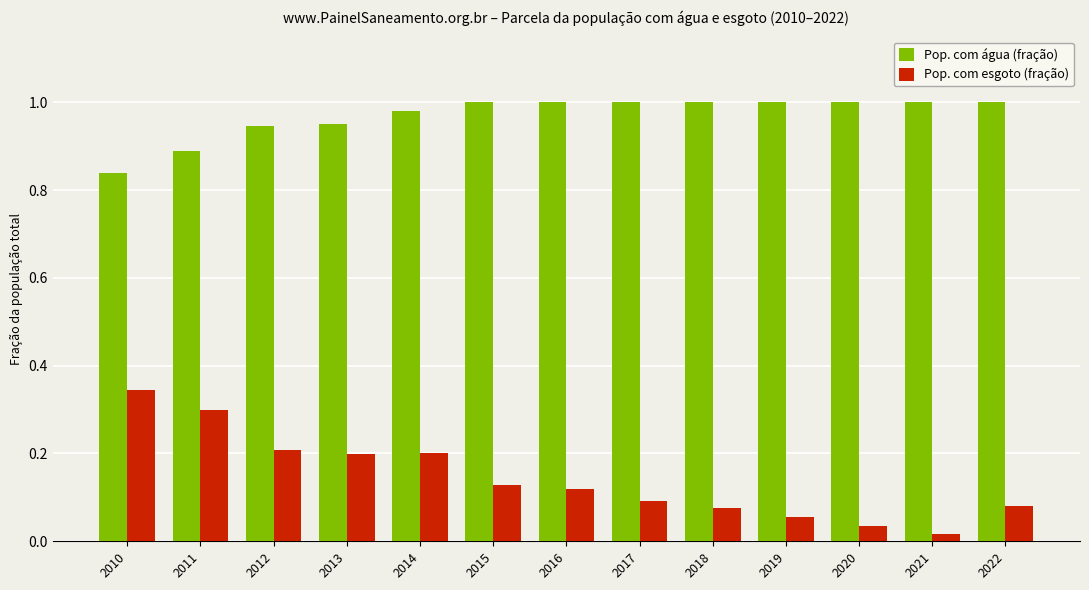

What is the sum of all Pop. com água (fração) values?

12.6